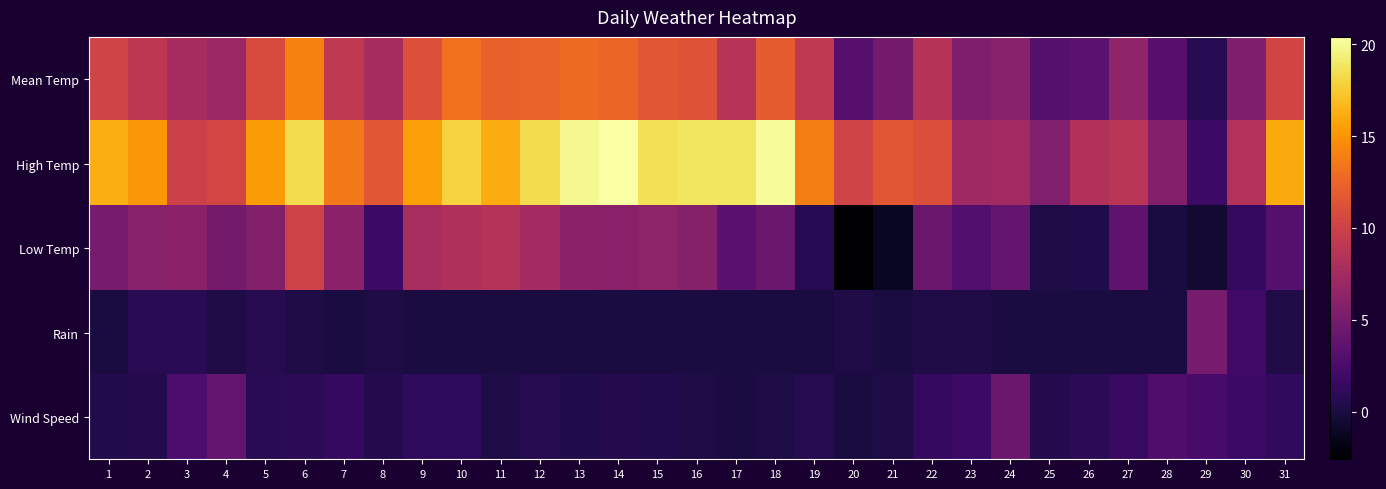

Reading right to left, what are all the values shown in this chart?

Mean Temp: 31=10.3	30=5.4	29=0.7	28=3.2	27=6.4	26=3.5	25=3.1	24=5.9	23=5.4	22=8.6	21=4.8	20=3.2	19=9.1	18=11.9	17=8.7	16=11.4	15=11.6	14=12.5	13=12.8	12=12.4	11=12.3	10=13.2	9=11.2	8=7.7	7=9.2	6=14.1	5=10.8	4=7.1	3=7.7	2=9.0	1=10.2
High Temp: 31=16.0	30=8.4	29=1.8	28=5.6	27=8.8	26=8.3	25=5.5	24=7.4	23=7.2	22=11.0	21=11.6	20=10.2	19=13.9	18=20.1	17=18.8	16=18.8	15=18.6	14=20.4	13=19.9	12=18.4	11=16.1	10=17.9	9=15.6	8=11.6	7=13.6	6=18.4	5=15.3	4=10.4	3=9.9	2=15.1	1=16.2
Low Temp: 31=3.1	30=1.3	29=-0.6	28=0.0	27=3.6	26=0.3	25=0.1	24=4.1	23=2.9	22=4.3	21=-1.2	20=-2.6	19=0.7	18=4.3	17=3.4	16=5.8	15=6.3	14=6.0	13=6.2	12=7.5	11=8.5	10=8.1	9=7.8	8=1.8	7=6.2	6=10.1	5=5.6	4=4.8	3=6.2	2=5.9	1=5.0
Rain: 31=0.2	30=2.0	29=5.0	28=0.0	27=0.0	26=0.0	25=0.0	24=0.0	23=0.2	22=0.2	21=0.0	20=0.2	19=0.0	18=0.0	17=0.0	16=0.0	15=0.0	14=0.0	13=0.0	12=0.0	11=0.0	10=0.0	9=0.0	8=0.2	7=0.0	6=0.2	5=0.6	4=0.2	3=0.8	2=0.8	1=0.0
Wind Speed: 31=1.1	30=1.8	29=2.4	28=2.8	27=1.5	26=0.9	25=0.5	24=4.4	23=1.8	22=1.3	21=0.1	20=0.0	19=0.6	18=0.1	17=0.0	16=0.2	15=0.4	14=0.5	13=0.3	12=0.6	11=0.1	10=1.0	9=1.0	8=0.5	7=1.4	6=0.9	5=0.8	4=3.8	3=2.6	2=0.5	1=0.4